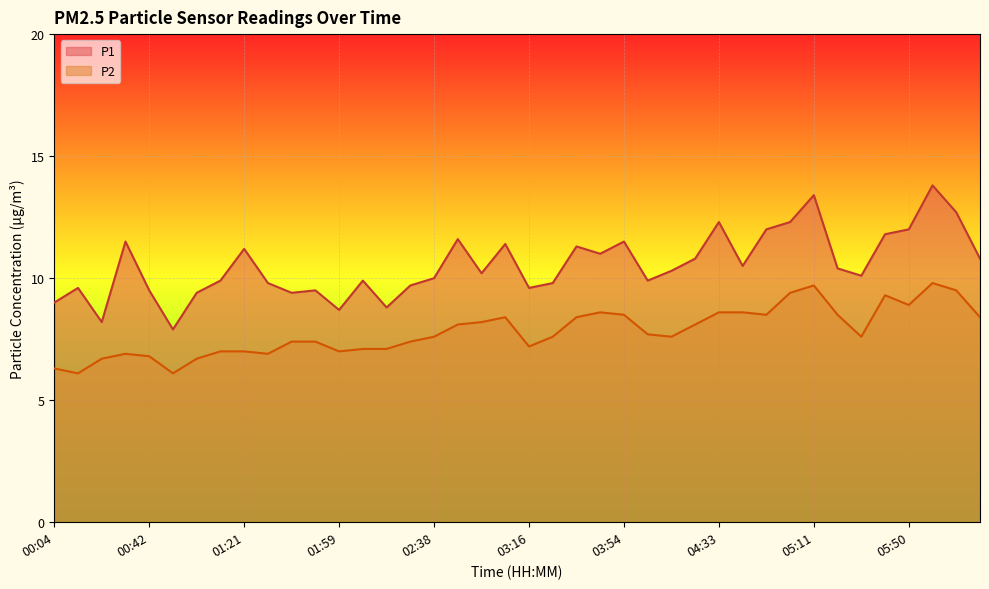

List the series in order of their overall mean, lowest first.

P2, P1